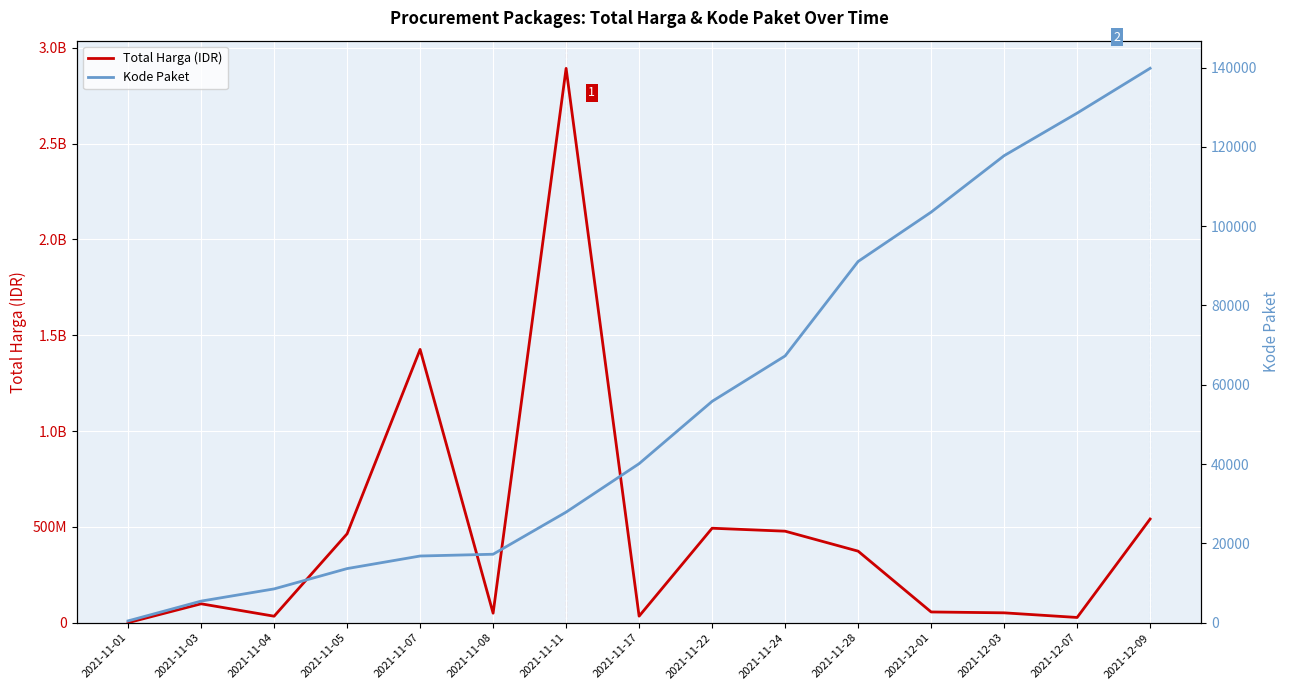

True or false: Kode Paket and Total Harga (IDR) cross at least once.

False